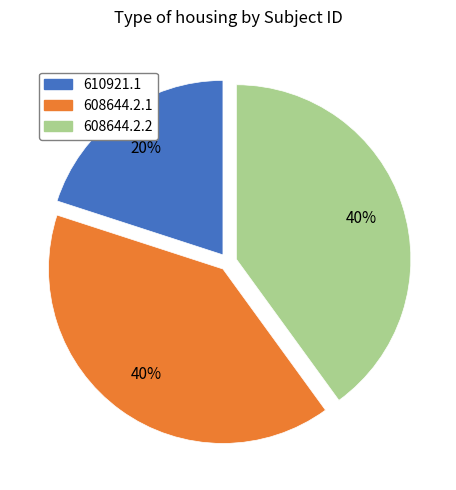

Is there any slice that represents more than half of the pie?

No